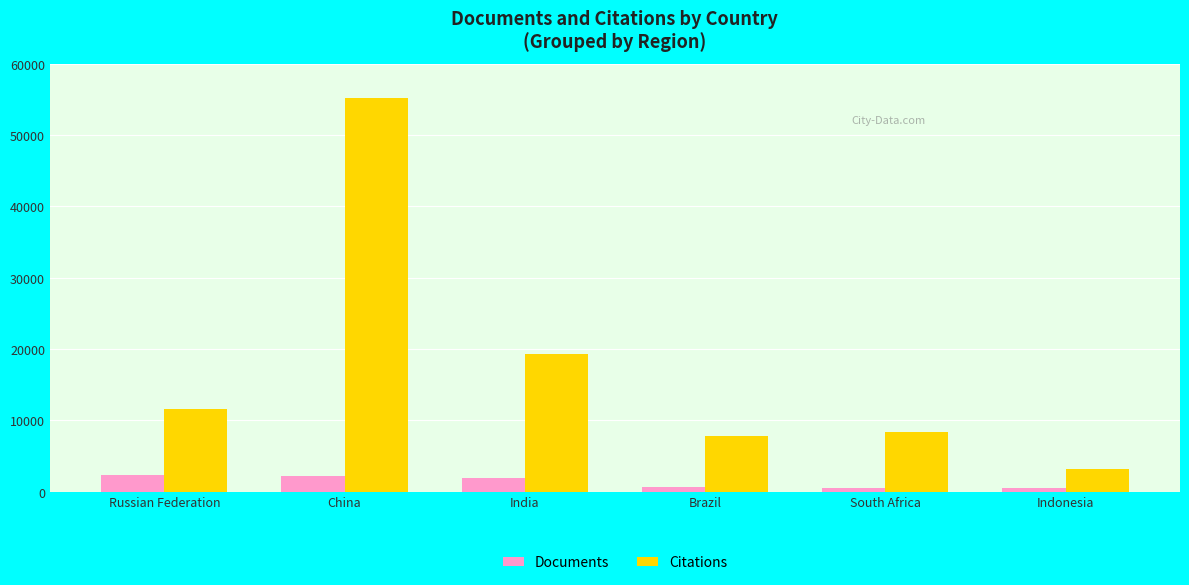

At which category is the sum across all series the highest?

China